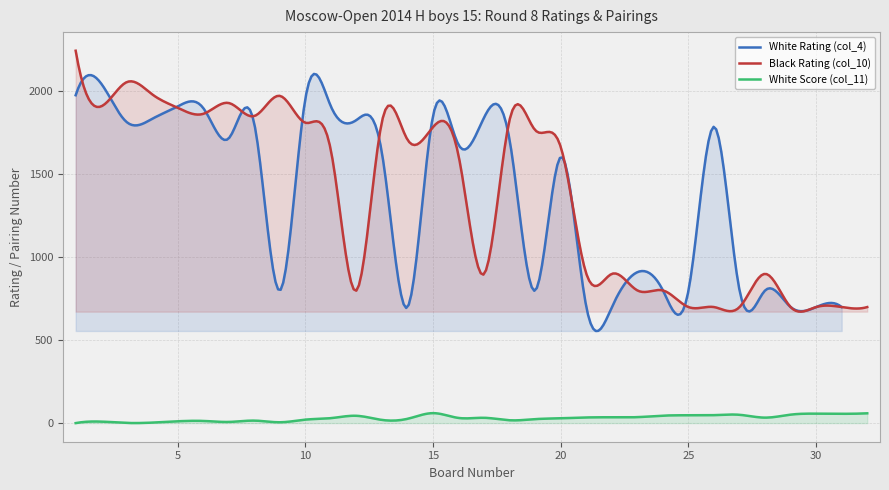

What is the minimum value for Black Rating (col_10)?

672.3